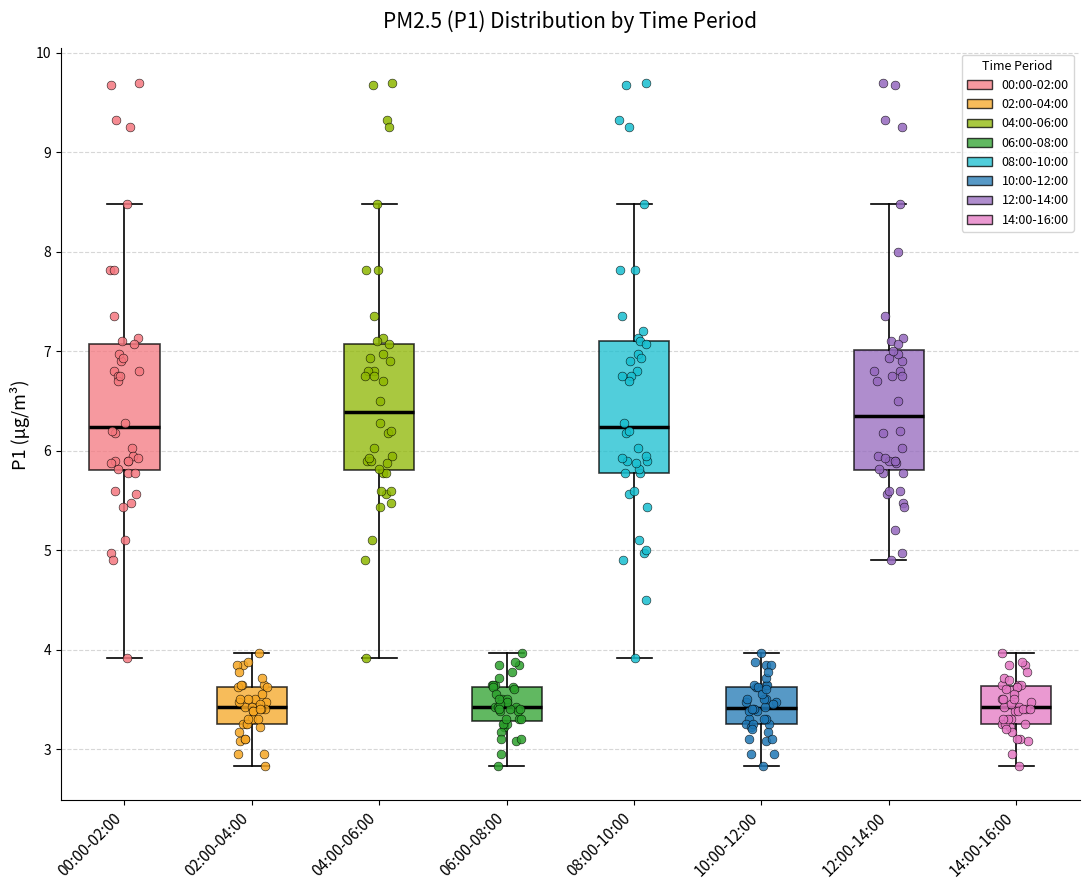

Reading left to right, transcribe this box plot: for each box, give where its median line is, the range the box spans, and where its two whiskers end, as read against the y-axis. The values are not printed on the chart, so give them approximately, as read against the axis.

00:00-02:00: median 6.2, box 5.8 to 7.1, whiskers 3.9 to 8.5
02:00-04:00: median 3.4, box 3.3 to 3.6, whiskers 2.8 to 4.0
04:00-06:00: median 6.4, box 5.8 to 7.1, whiskers 3.9 to 8.5
06:00-08:00: median 3.4, box 3.3 to 3.6, whiskers 2.8 to 4.0
08:00-10:00: median 6.2, box 5.8 to 7.1, whiskers 3.9 to 8.5
10:00-12:00: median 3.4, box 3.3 to 3.6, whiskers 2.8 to 4.0
12:00-14:00: median 6.4, box 5.8 to 7.0, whiskers 4.9 to 8.5
14:00-16:00: median 3.4, box 3.3 to 3.6, whiskers 2.8 to 4.0